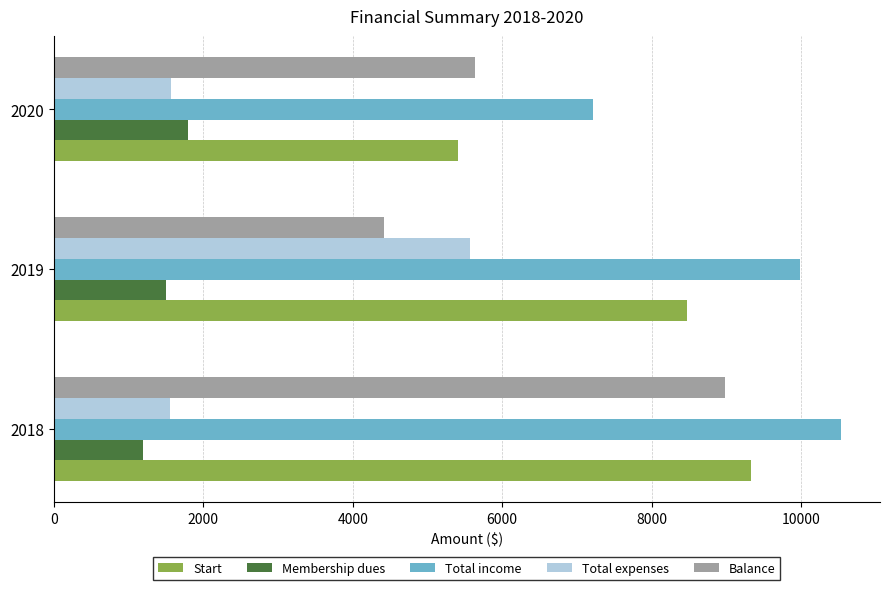

What is the approximate value of Start at 2018, to the nearest 50?

9350